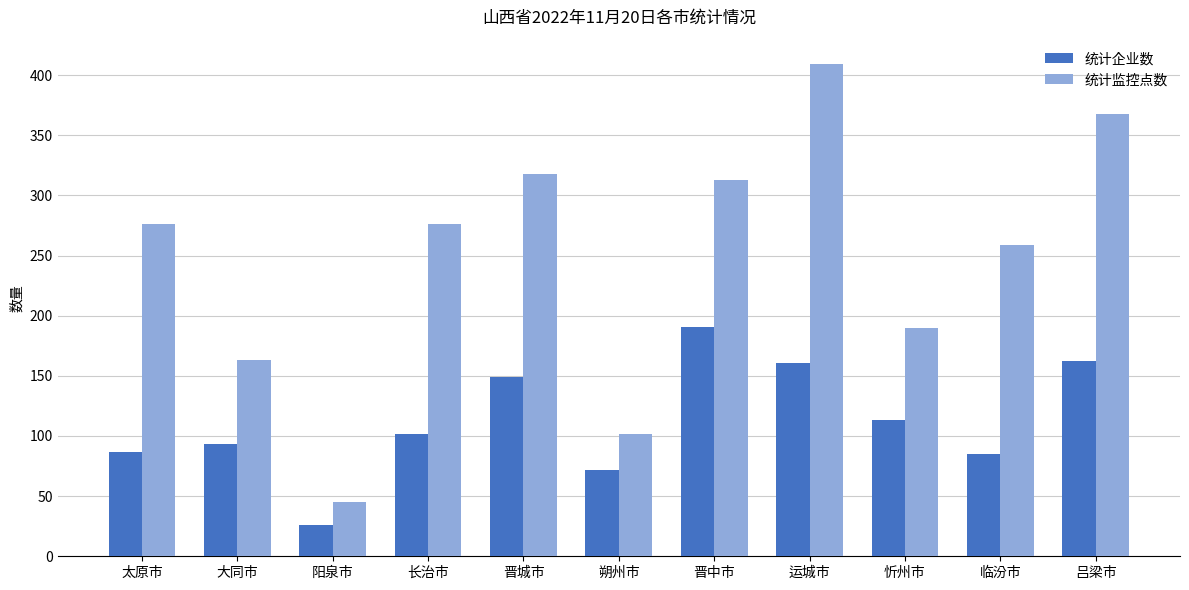

What is the label of the 1st bar from the left?

太原市